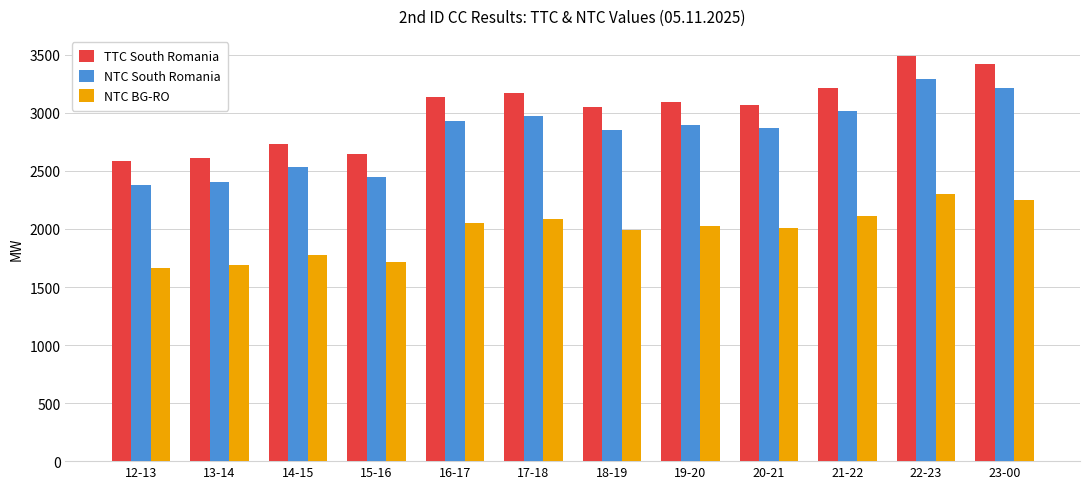

What is the maximum value for NTC BG-RO?

2302